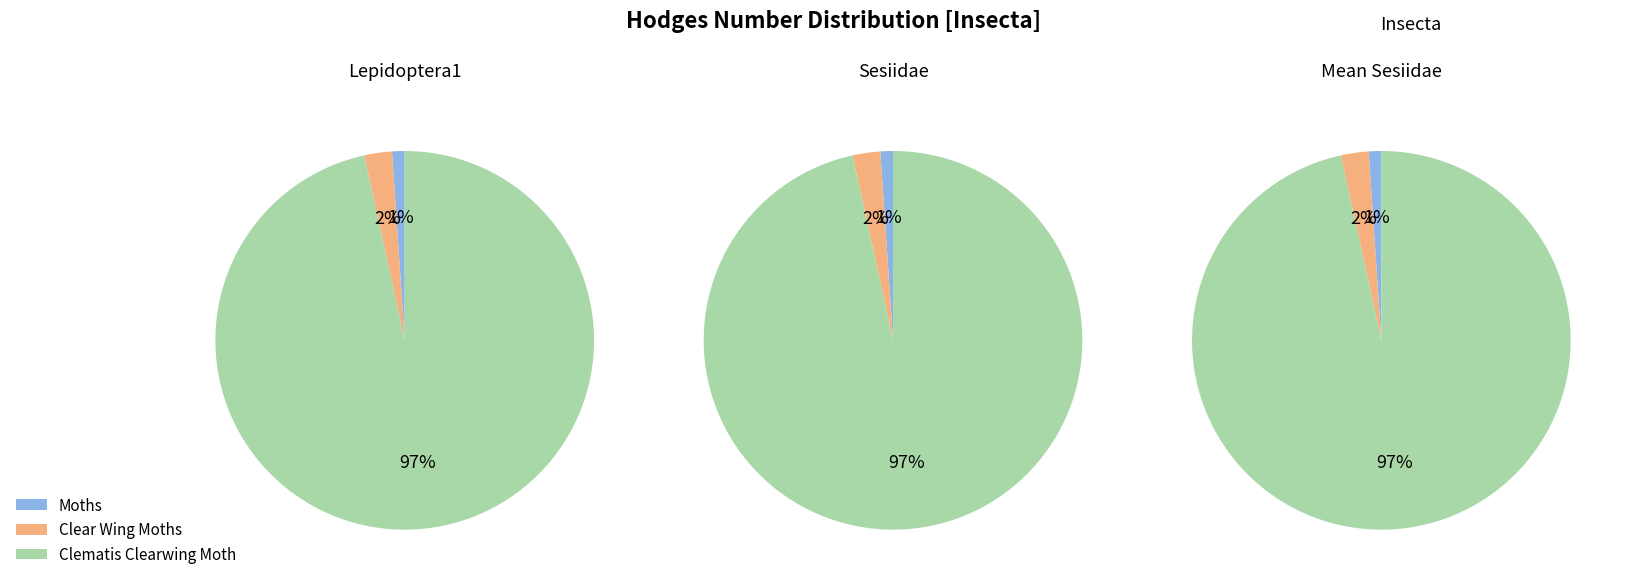

What is the smallest slice in the pie chart?

Moths